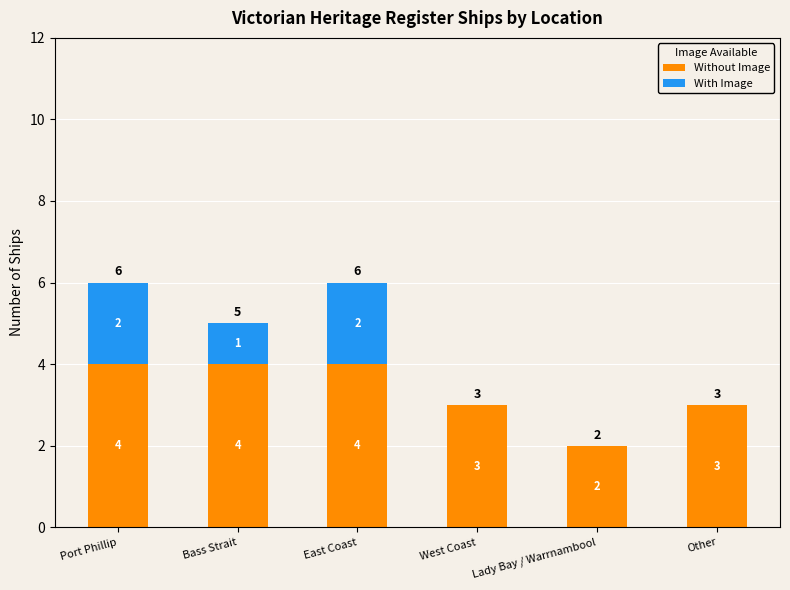

What is the sum of the Without Image values at Other and Bass Strait?

7